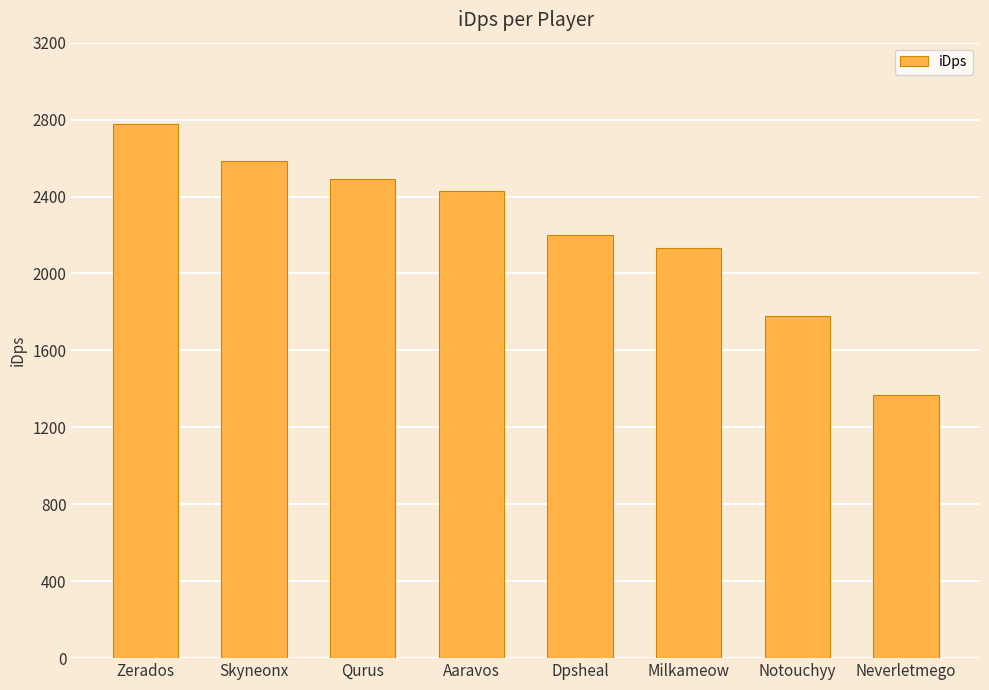

What position from the right is Zerados?

8